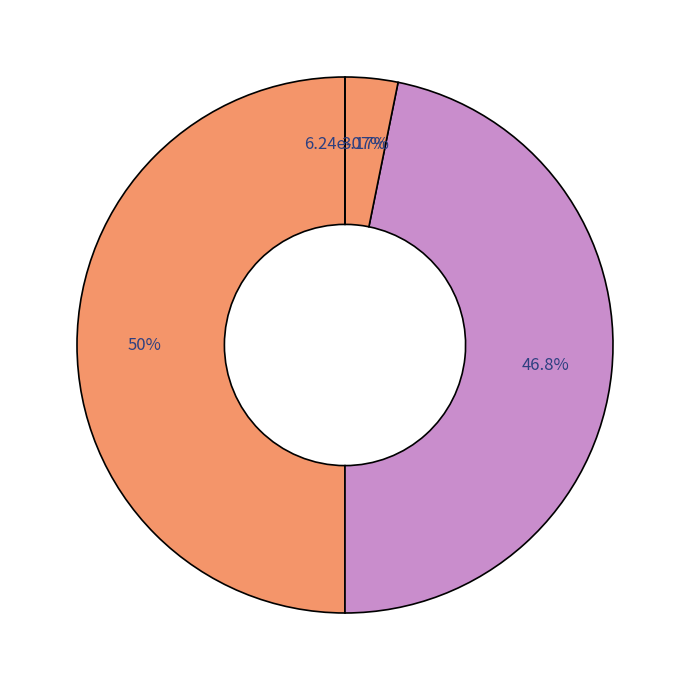

Between Treasury stock and Allowance for doubtful accounts, which is larger?

Treasury stock